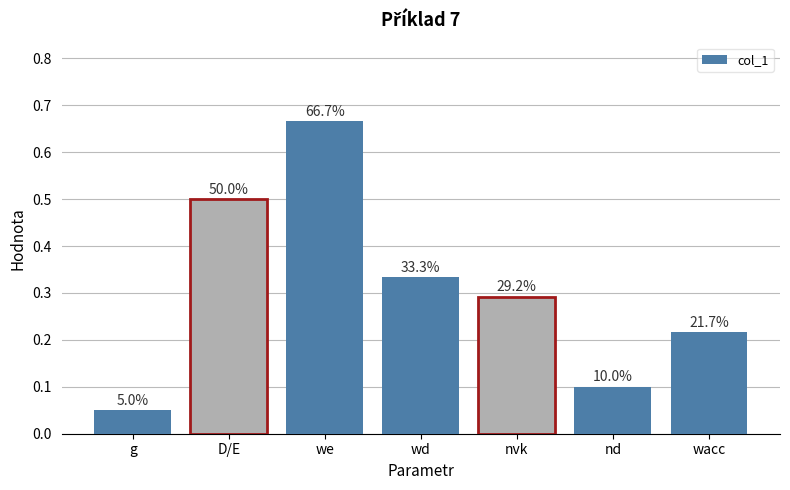

Rank the categories by value from lowest to highest.

g, nd, wacc, nvk, wd, D/E, we